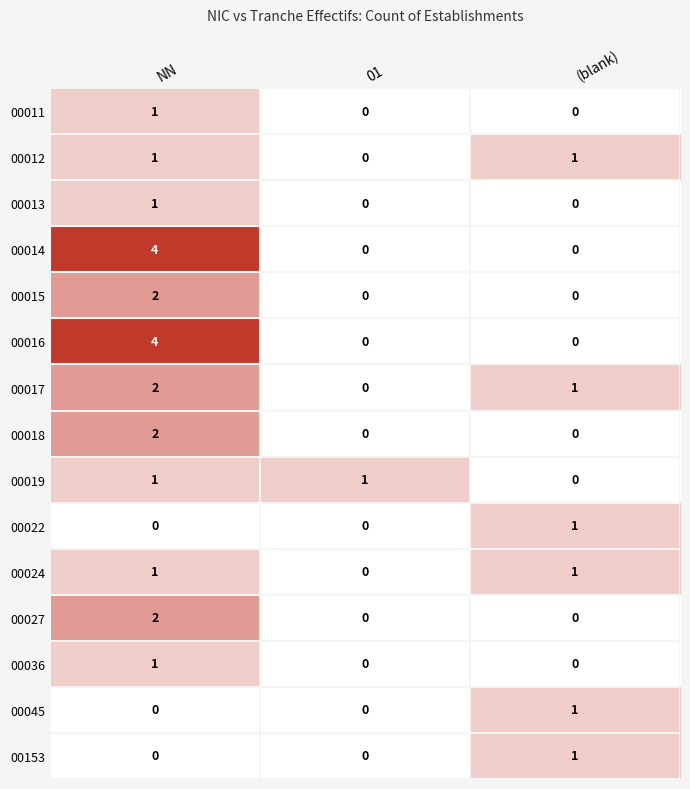

What is the spread (max minus min) of values at NN?

4